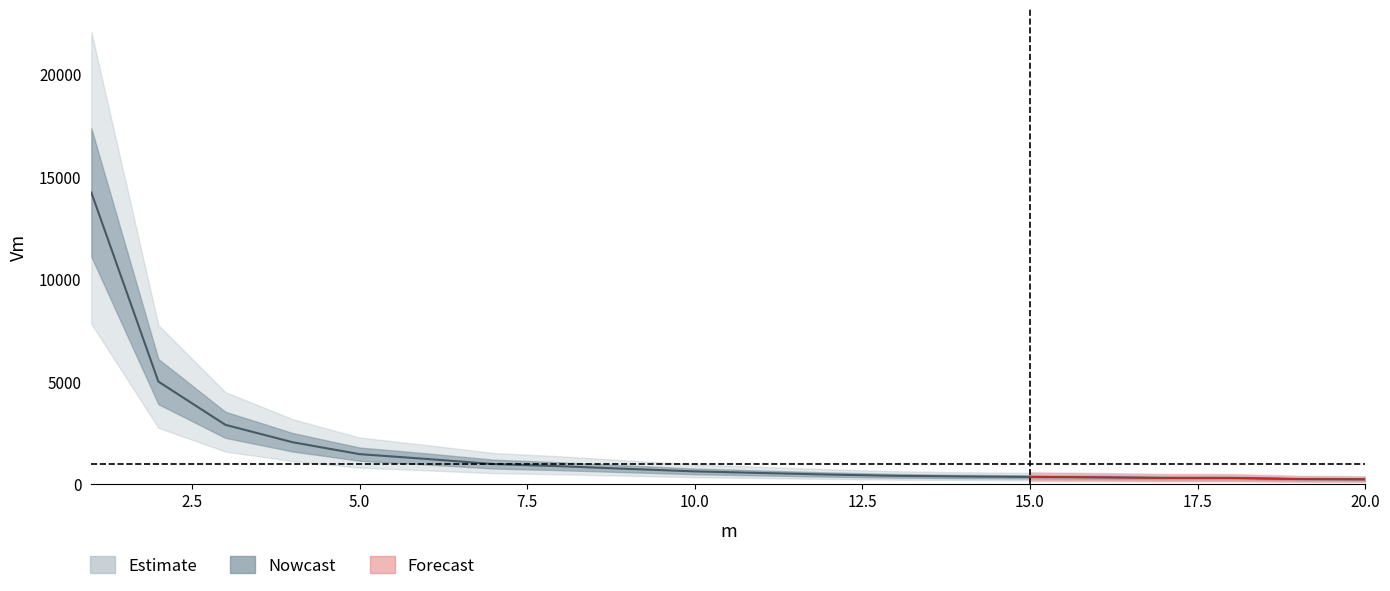

Reading right to left, transcribe all the data shown in this chart.

238	251	304	307	335	355	376	409	470	546	624	748	876	981	1232	1466	2047	2894	5002	14220